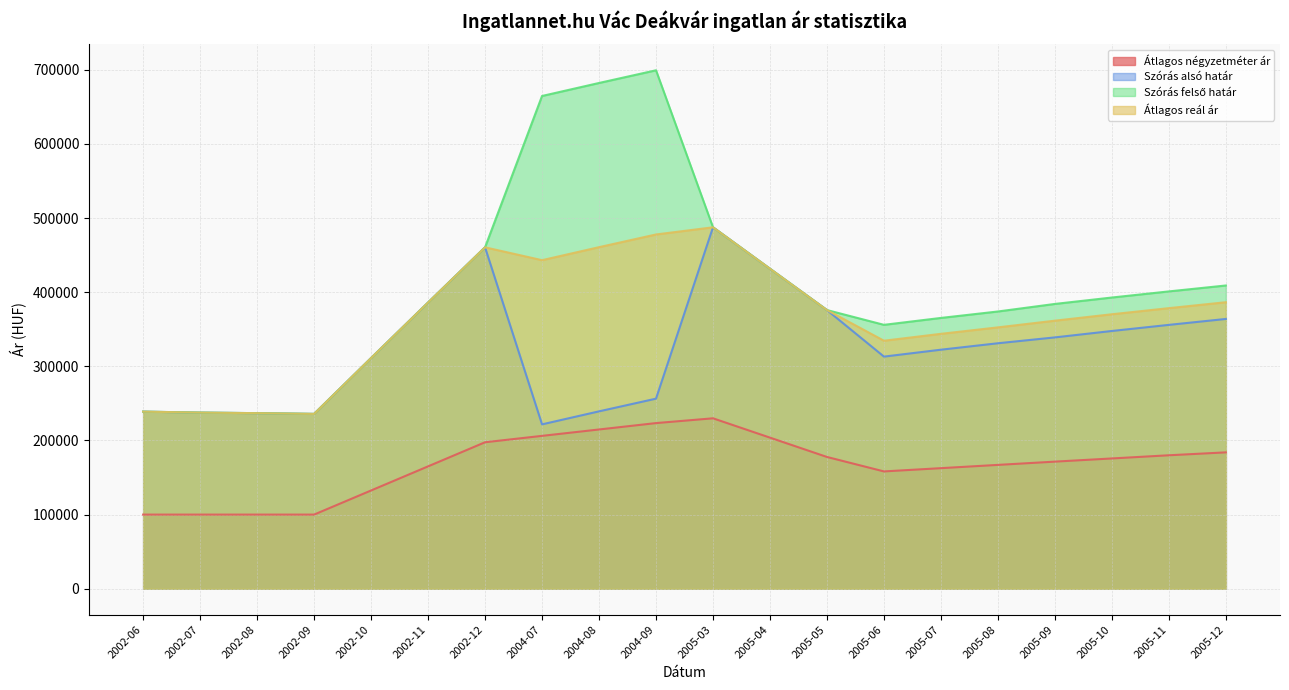

True or false: Szórás felső határ and Átlagos reál ár cross at least once.

False